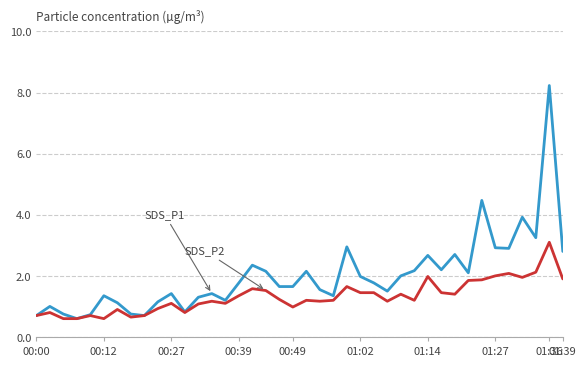

What is the maximum value shown in the chart?

8.2